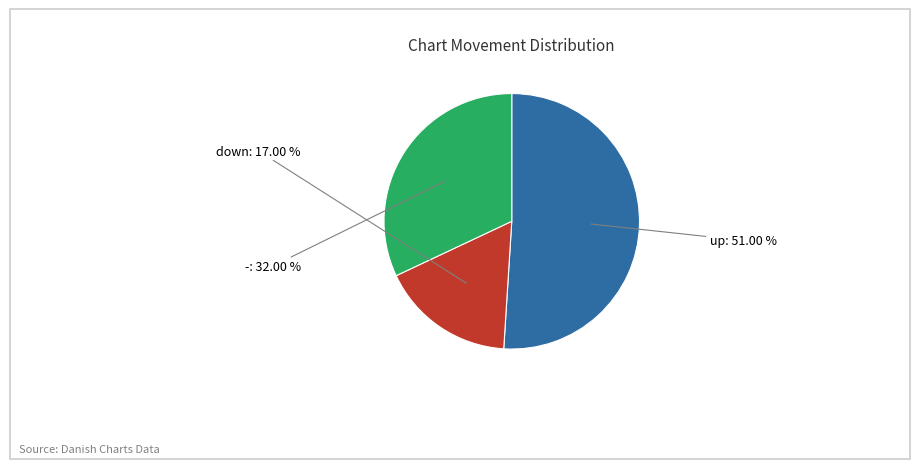

Is up the majority of the pie?

Yes